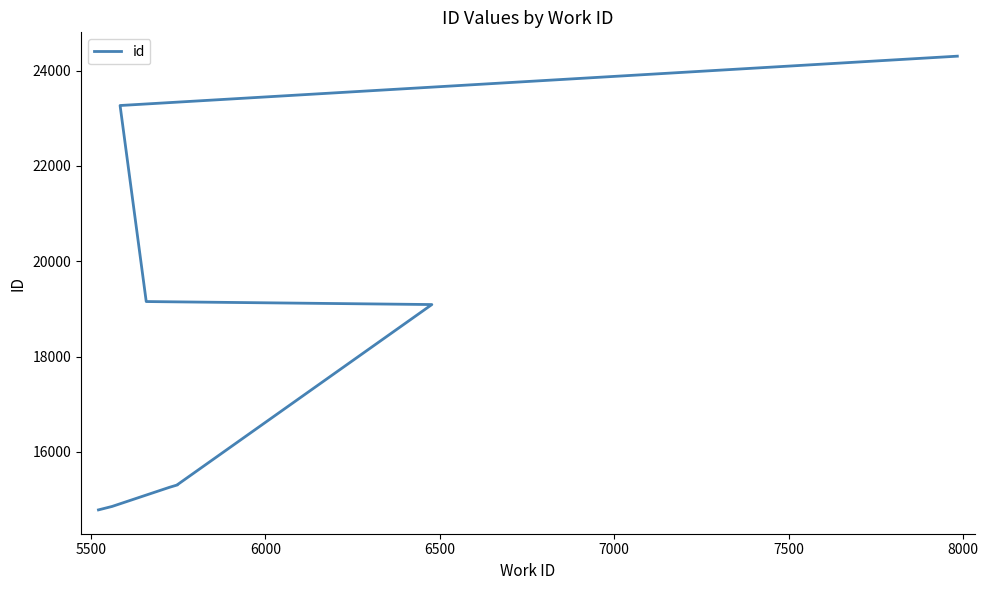

True or false: there are more than 0 points higher than both neighbors.

False